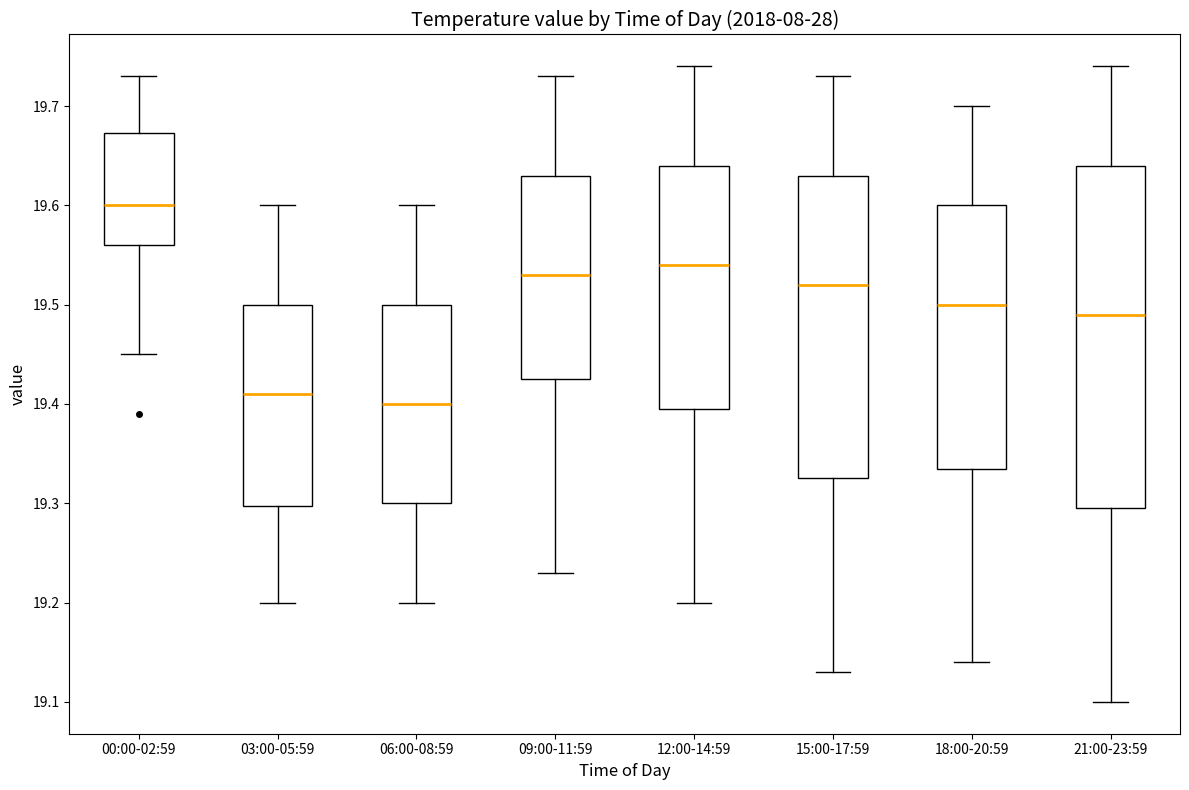

Reading left to right, read every box against the y-axis: the position of its median line, the range the box covers, and the ends of its whiskers. The values are not printed on the chart, so give them approximately, as read against the axis.

00:00-02:59: median 19.60, box 19.56 to 19.67, whiskers 19.45 to 19.73
03:00-05:59: median 19.41, box 19.30 to 19.50, whiskers 19.20 to 19.60
06:00-08:59: median 19.40, box 19.30 to 19.50, whiskers 19.20 to 19.60
09:00-11:59: median 19.53, box 19.43 to 19.63, whiskers 19.23 to 19.73
12:00-14:59: median 19.54, box 19.40 to 19.64, whiskers 19.20 to 19.74
15:00-17:59: median 19.52, box 19.33 to 19.63, whiskers 19.13 to 19.73
18:00-20:59: median 19.50, box 19.34 to 19.60, whiskers 19.14 to 19.70
21:00-23:59: median 19.49, box 19.30 to 19.64, whiskers 19.10 to 19.74